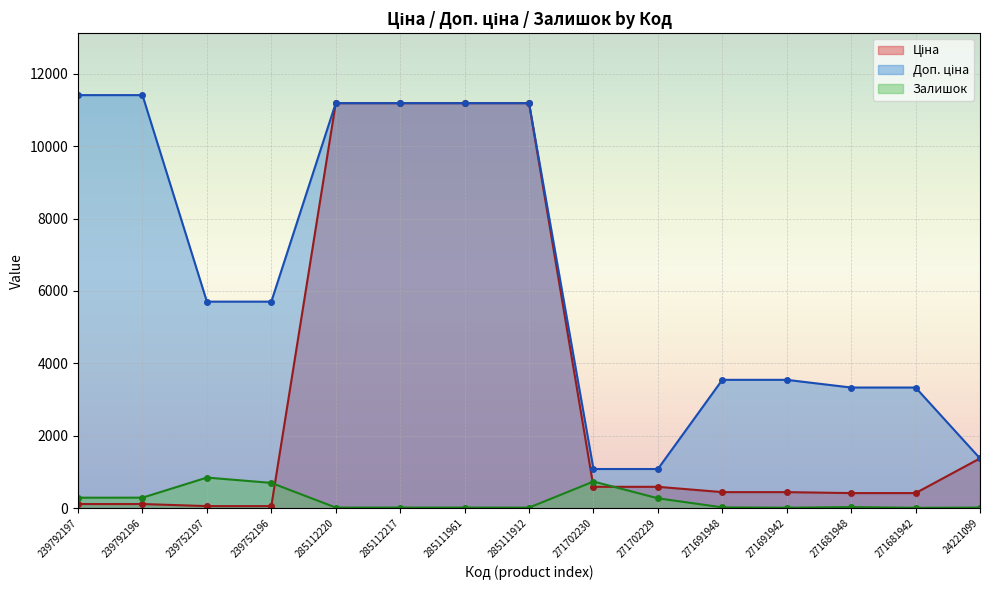

List the series in order of their peak value, lowest first.

Залишок, Ціна, Доп. ціна